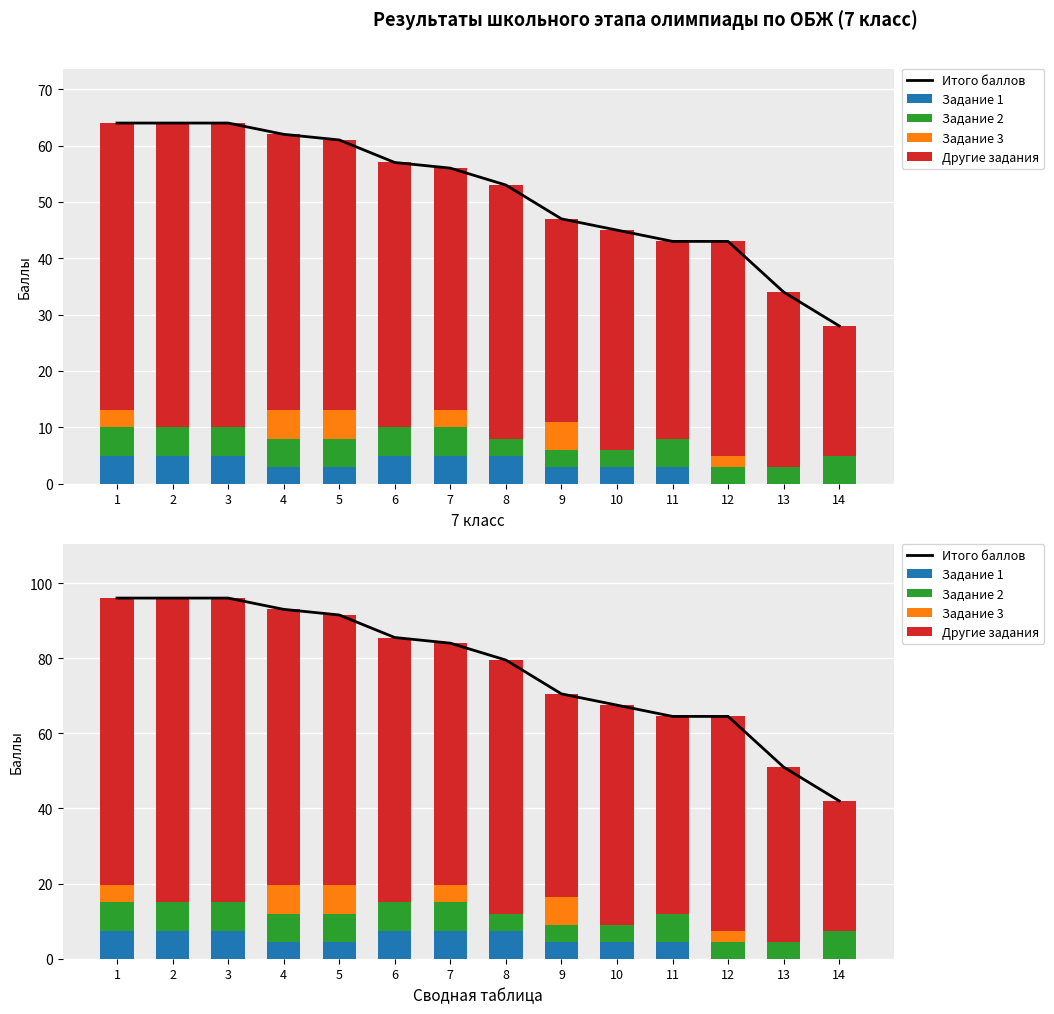

Where does the Другие задания series first go above 67?

1